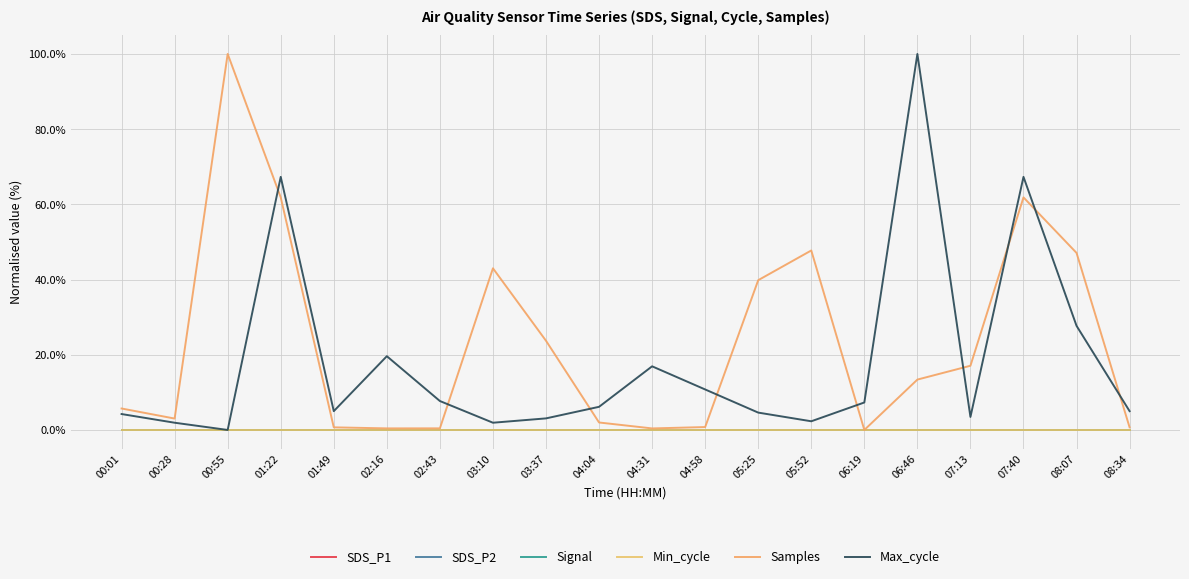

Reading left to right, list all the values displayed in this chart.

SDS_P1: 00:01=0.0	00:28=0.0	00:55=0.0	01:22=0.0	01:49=0.0	02:16=0.0	02:43=0.0	03:10=0.0	03:37=0.0	04:04=0.0	04:31=0.0	04:58=0.0	05:25=0.0	05:52=0.0	06:19=0.0	06:46=0.0	07:13=0.0	07:40=0.0	08:07=0.0	08:34=0.0
SDS_P2: 00:01=0.0	00:28=0.0	00:55=0.0	01:22=0.0	01:49=0.0	02:16=0.0	02:43=0.0	03:10=0.0	03:37=0.0	04:04=0.0	04:31=0.0	04:58=0.0	05:25=0.0	05:52=0.0	06:19=0.0	06:46=0.0	07:13=0.0	07:40=0.0	08:07=0.0	08:34=0.0
Signal: 00:01=0.0	00:28=0.0	00:55=0.0	01:22=0.0	01:49=0.0	02:16=0.0	02:43=0.0	03:10=0.0	03:37=0.0	04:04=0.0	04:31=0.0	04:58=0.0	05:25=0.0	05:52=0.0	06:19=0.0	06:46=0.0	07:13=0.0	07:40=0.0	08:07=0.0	08:34=0.0
Min_cycle: 00:01=0.0	00:28=0.0	00:55=0.0	01:22=0.0	01:49=0.0	02:16=0.0	02:43=0.0	03:10=0.0	03:37=0.0	04:04=0.0	04:31=0.0	04:58=0.0	05:25=0.0	05:52=0.0	06:19=0.0	06:46=0.0	07:13=0.0	07:40=0.0	08:07=0.0	08:34=0.0
Samples: 00:01=5.7	00:28=3.0	00:55=100.0	01:22=61.8	01:49=0.7	02:16=0.4	02:43=0.4	03:10=43.0	03:37=23.7	04:04=2.0	04:31=0.4	04:58=0.8	05:25=39.8	05:52=47.7	06:19=0.0	06:46=13.4	07:13=17.1	07:40=61.8	08:07=47.1	08:34=0.7
Max_cycle: 00:01=4.2	00:28=1.9	00:55=0.0	01:22=67.3	01:49=5.0	02:16=19.6	02:43=7.7	03:10=1.9	03:37=3.1	04:04=6.2	04:31=16.9	04:58=10.8	05:25=4.6	05:52=2.3	06:19=7.3	06:46=100.0	07:13=3.5	07:40=67.3	08:07=27.7	08:34=5.0